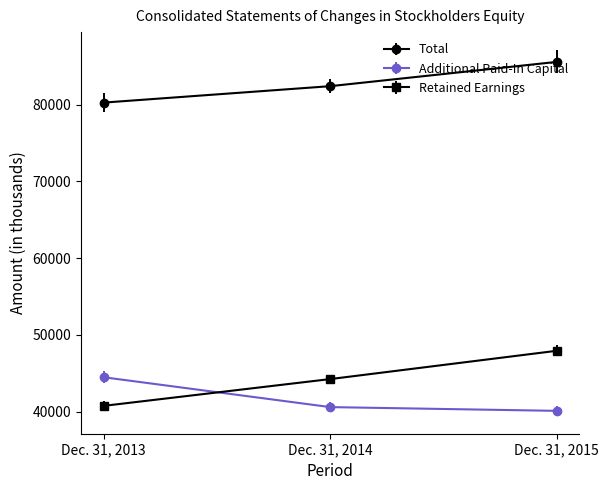

What is the total value across all series at Dec. 31, 2015?

173608